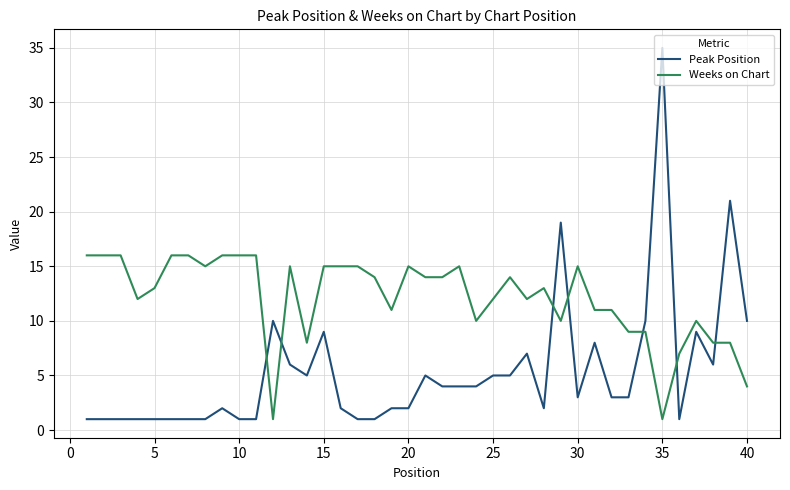

Which series has the largest total across all categories?

Weeks on Chart